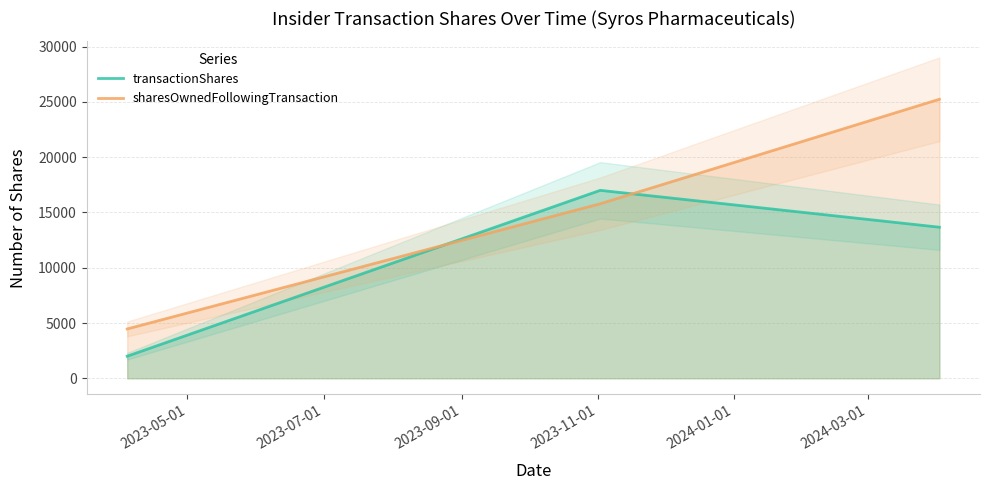

How many lines are shown in the chart?

2